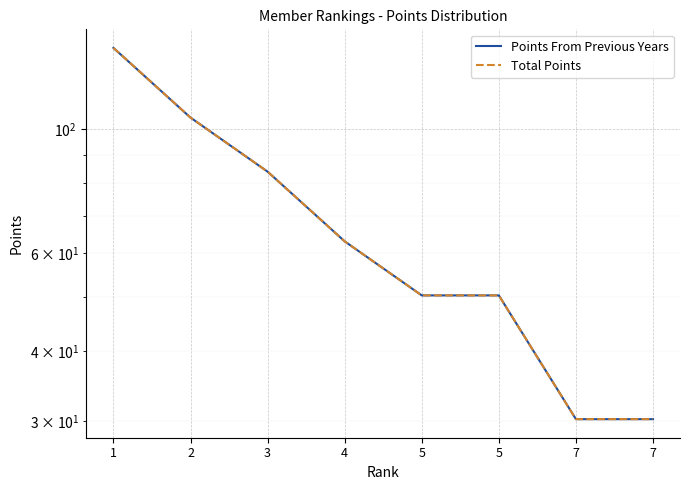

True or false: Points From Previous Years has more than 1 interior local peaks.

False